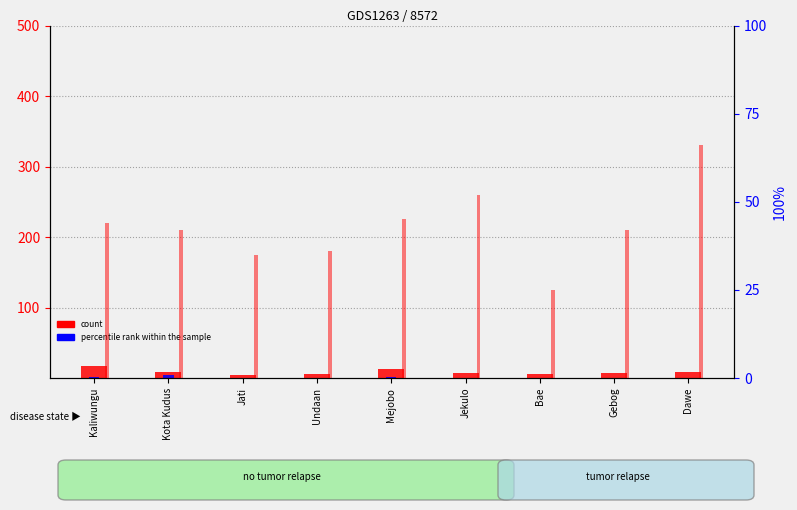

What is the label of the 7th bar from the left?

Bae